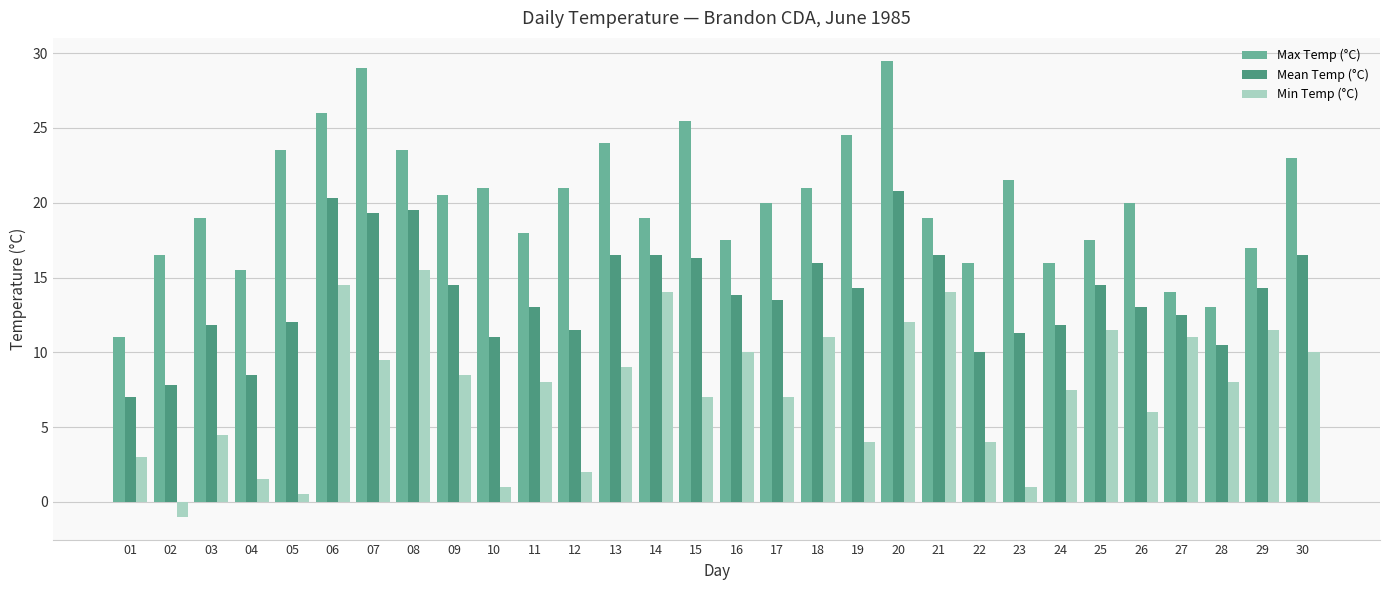

Reading right to left, extract all data points from this chart.

Max Temp (°C): 23.0	17.0	13.0	14.0	20.0	17.5	16.0	21.5	16.0	19.0	29.5	24.5	21.0	20.0	17.5	25.5	19.0	24.0	21.0	18.0	21.0	20.5	23.5	29.0	26.0	23.5	15.5	19.0	16.5	11.0
Mean Temp (°C): 16.5	14.3	10.5	12.5	13.0	14.5	11.8	11.3	10.0	16.5	20.8	14.3	16.0	13.5	13.8	16.3	16.5	16.5	11.5	13.0	11.0	14.5	19.5	19.3	20.3	12.0	8.5	11.8	7.8	7.0
Min Temp (°C): 10.0	11.5	8.0	11.0	6.0	11.5	7.5	1.0	4.0	14.0	12.0	4.0	11.0	7.0	10.0	7.0	14.0	9.0	2.0	8.0	1.0	8.5	15.5	9.5	14.5	0.5	1.5	4.5	-1.0	3.0